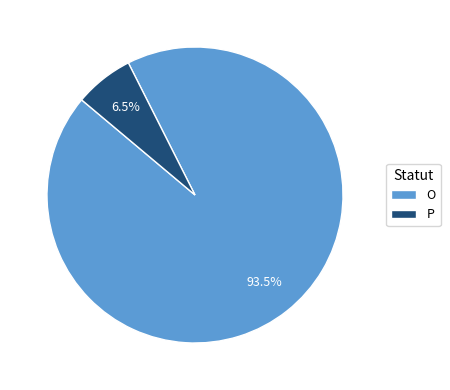

How much of the chart is everything except P?

93.5%